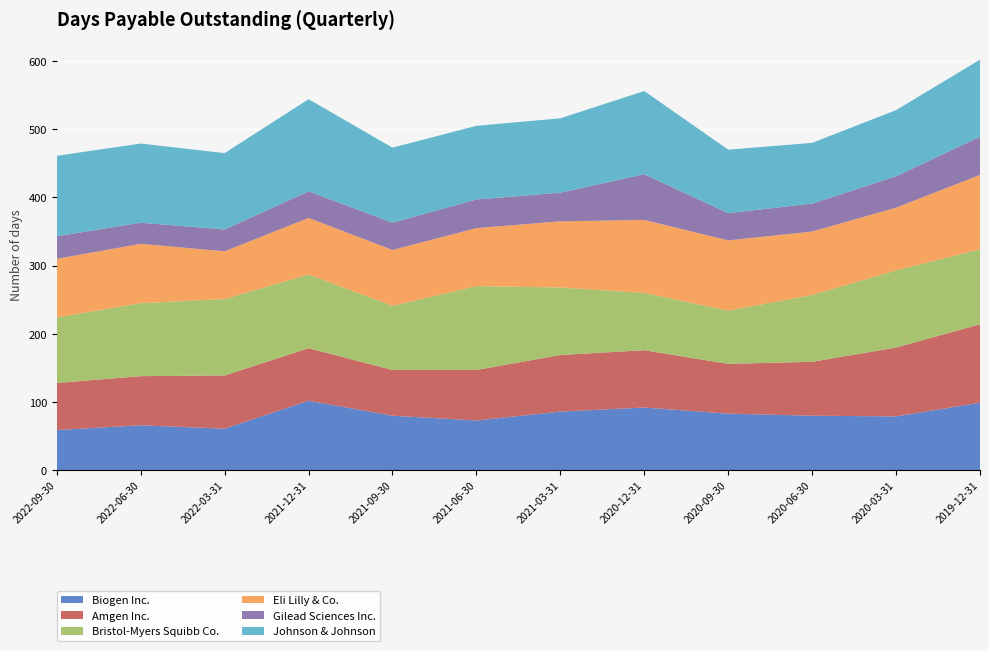

Reading right to left, transcribe all the data shown in this chart.

Biogen Inc.: 99	79	80	83	92	86	73	80	102	61	66	59
Amgen Inc.: 115	101	79	73	84	83	74	67	77	78	72	69
Bristol-Myers Squibb Co.: 110	113	98	78	84	99	123	94	108	112	107	96
Eli Lilly & Co.: 109	92	93	103	107	97	85	82	83	70	87	86
Gilead Sciences Inc.: 56	46	41	40	67	42	42	40	39	32	31	33
Johnson & Johnson: 113	97	89	93	122	109	108	110	135	112	116	118